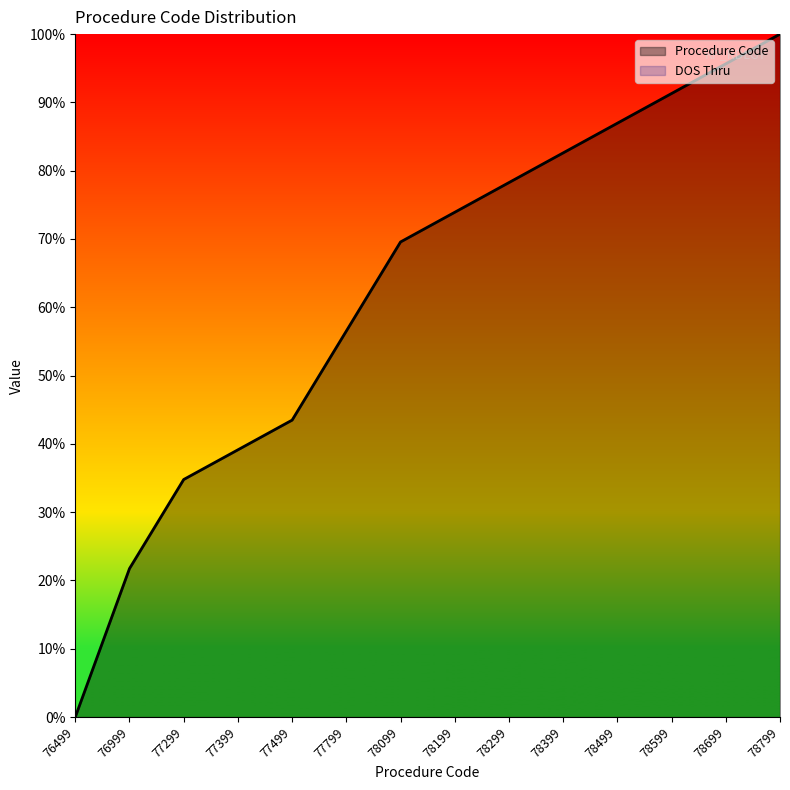

The value at 78699 is 58.1. True or false?

False